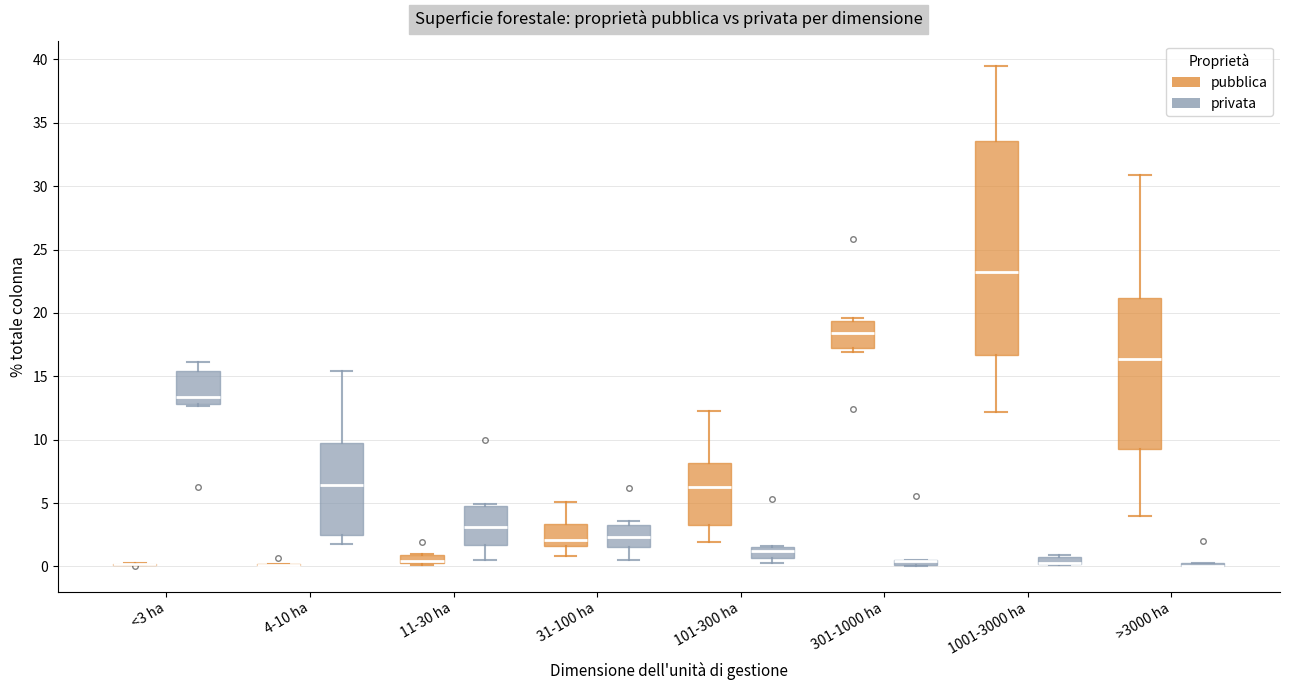

Where is the lower edge of the box for 11-30 ha (pubblica) on the y-axis? The values are not printed on the chart, so give them approximately, as read against the axis.

0.5